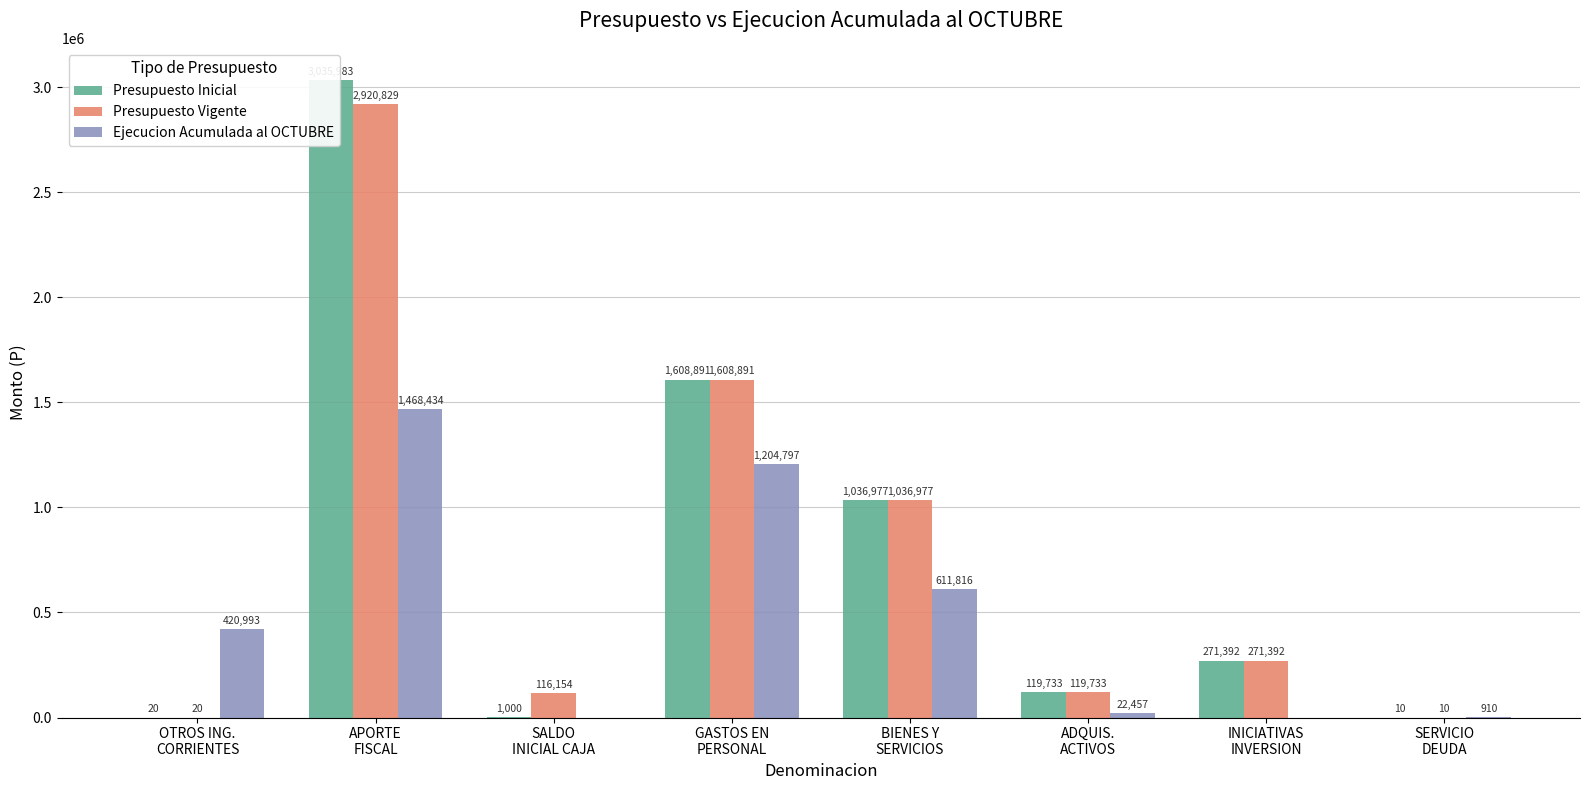

At which label is Presupuesto Inicial closest to 1517996?

GASTOS EN
PERSONAL